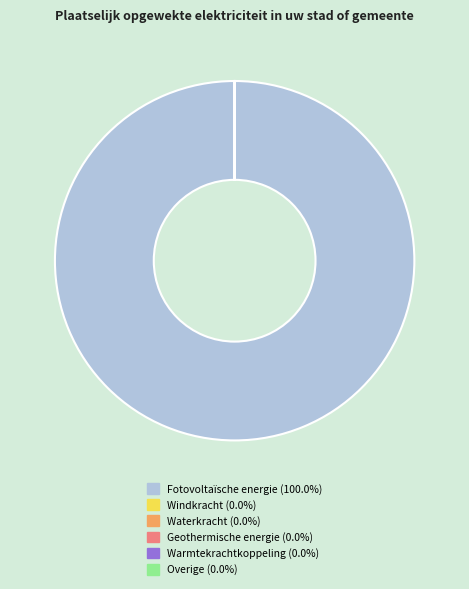

Which slice is the largest?

Fotovoltaïsche energie